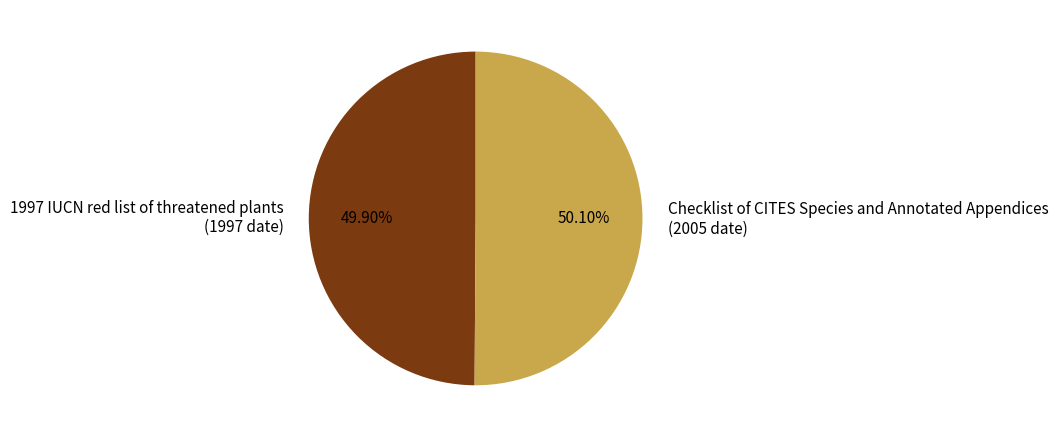

True or false: Checklist of CITES Species and Annotated Appendices accounts for 57% of the total.

False